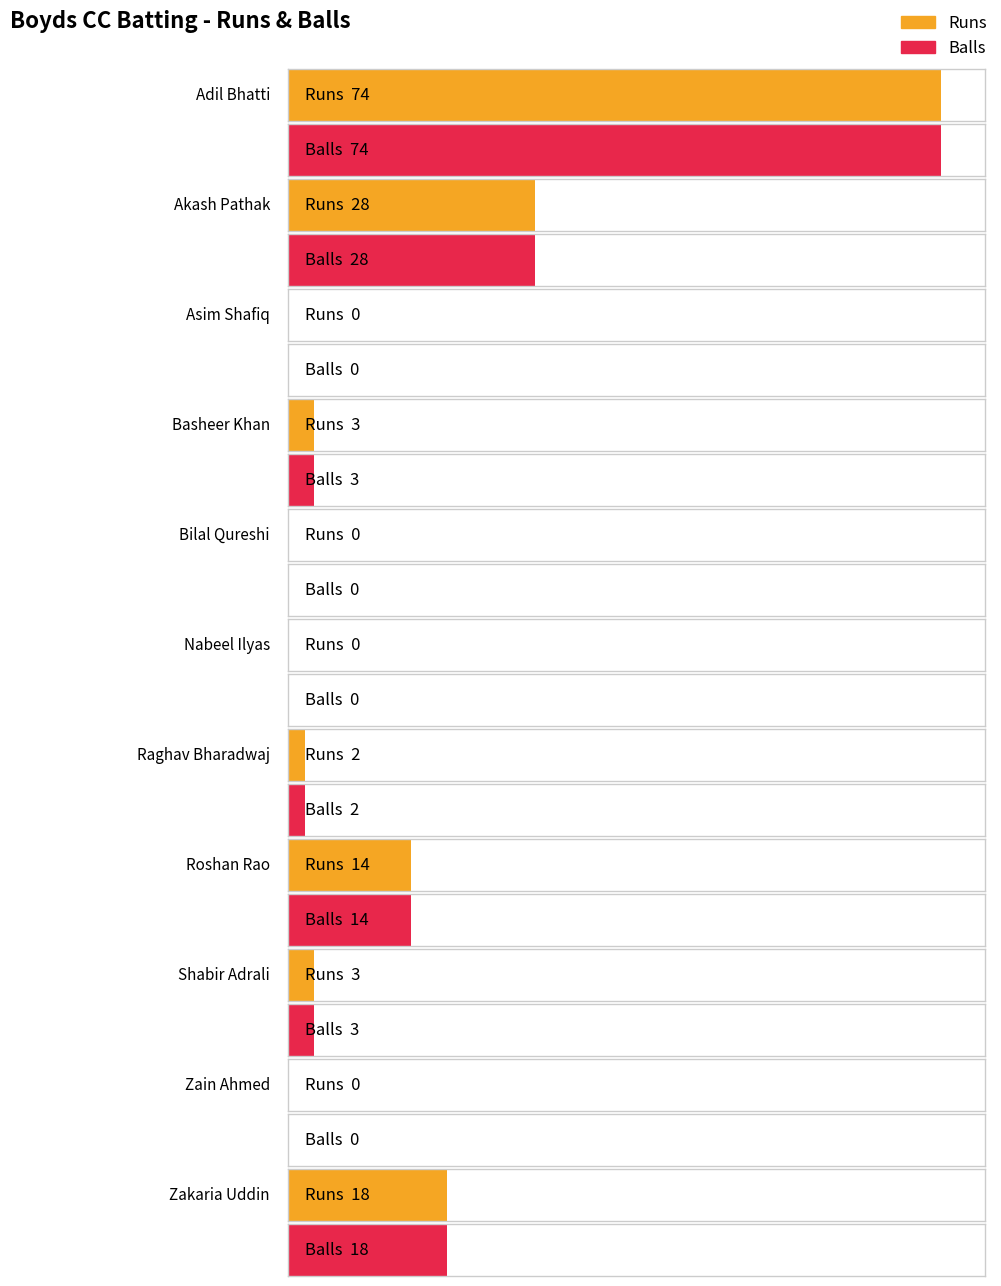

Which series has the largest range (max minus min)?

Runs